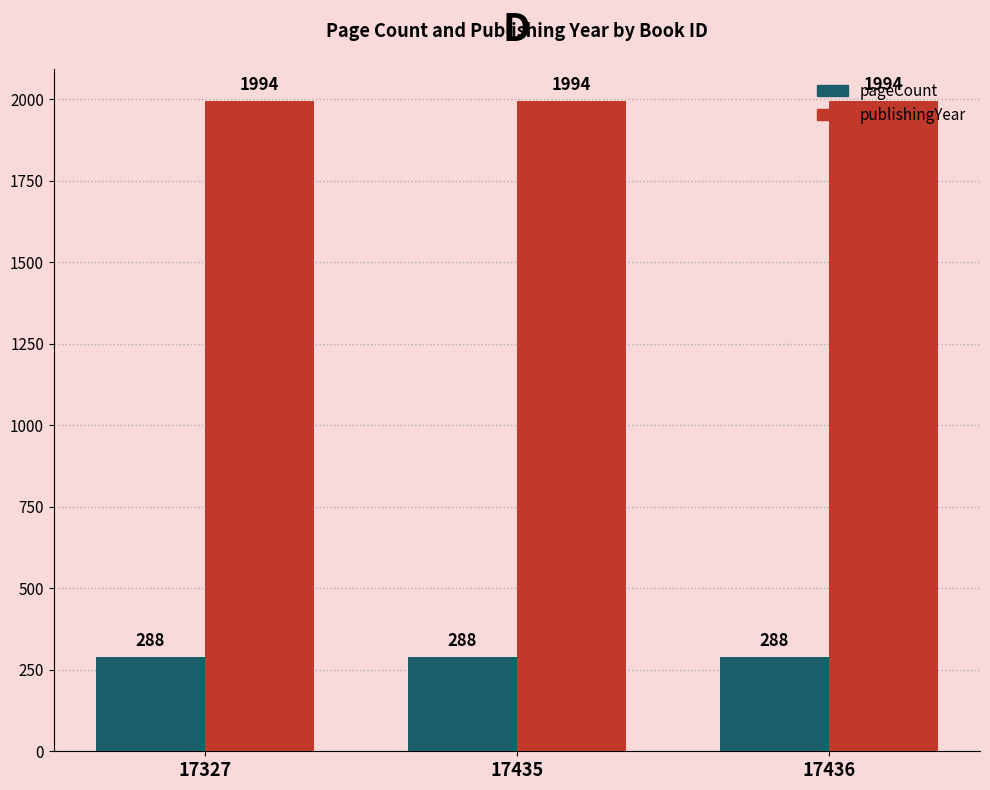

What are all the series names shown in the legend?

pageCount, publishingYear